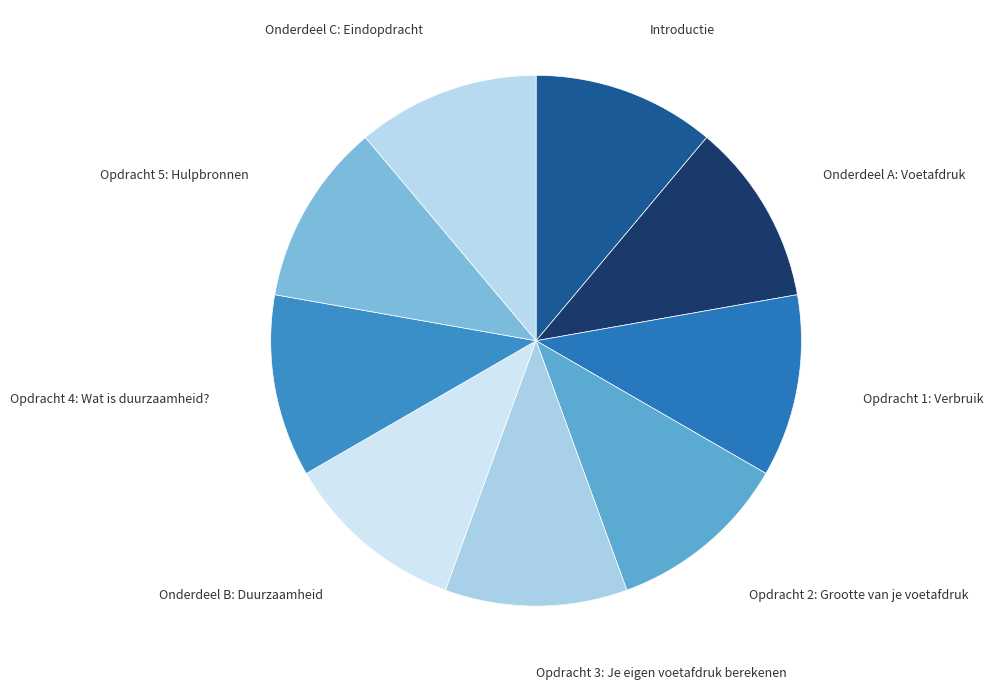

Rank the categories by value from highest to lowest.

Onderdeel C: Eindopdracht, Opdracht 5: Hulpbronnen, Opdracht 4: Wat is duurzaamheid?, Onderdeel B: Duurzaamheid, Opdracht 3: Je eigen voetafdruk berekenen, Opdracht 2: Grootte van je voetafdruk, Opdracht 1: Verbruik, Onderdeel A: Voetafdruk, Introductie